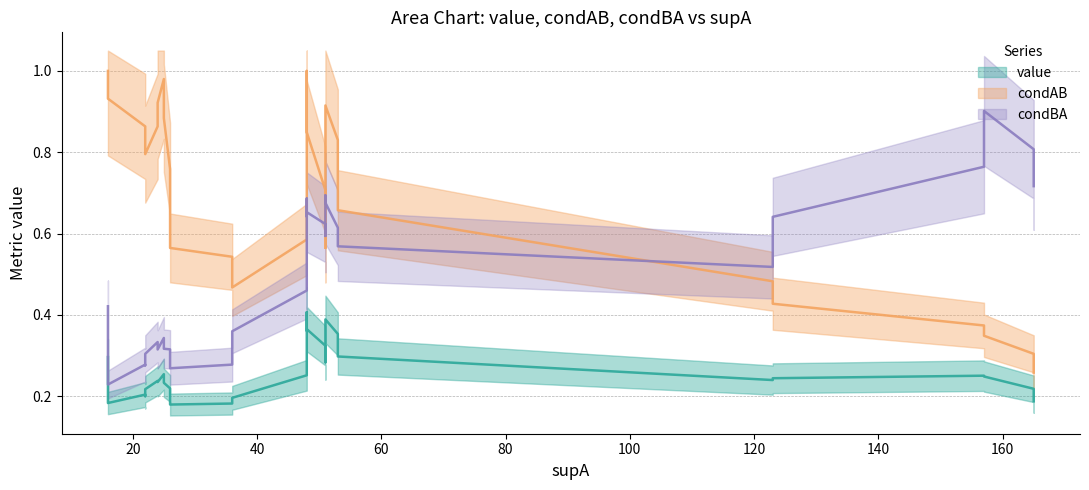

True or false: condAB has a value of 0.4 at 30.

False